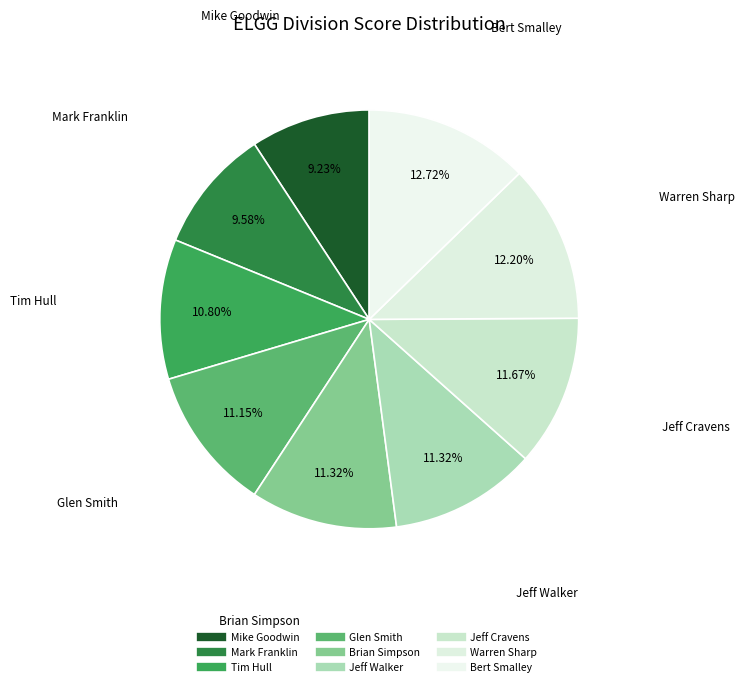

What is the smallest slice in the pie chart?

Mike Goodwin